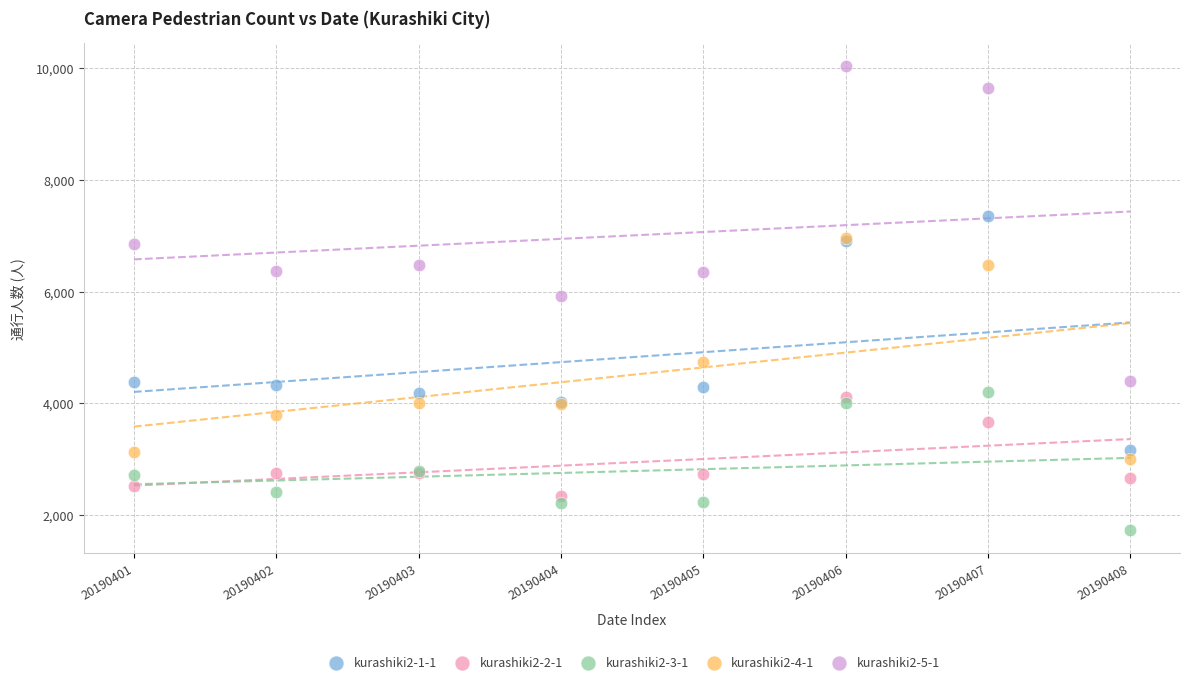

In the kurashiki2-4-1 series, what Y value is closest to 4980?

4741